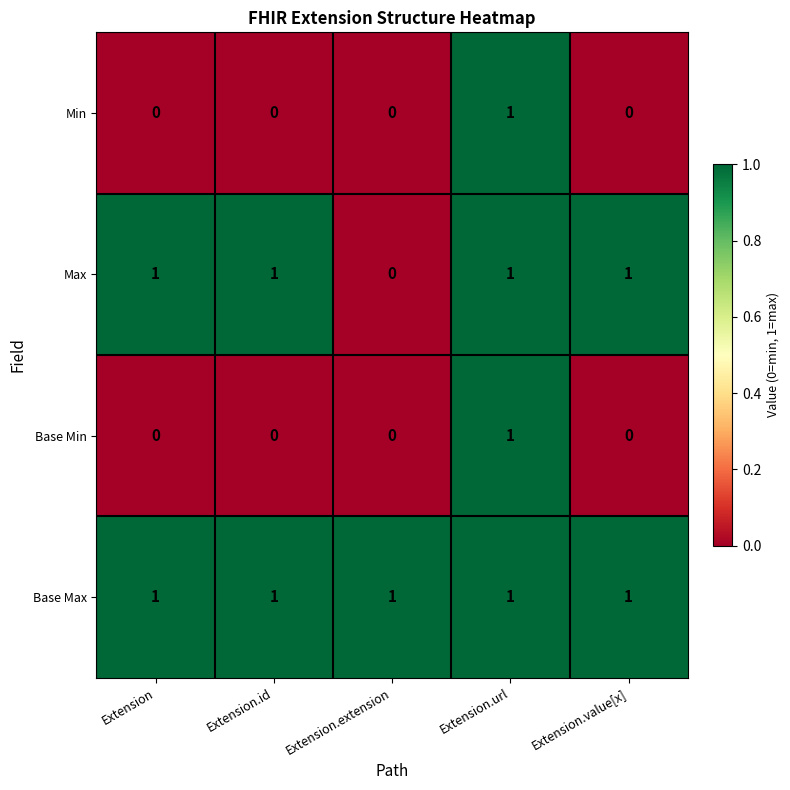

At which label is Max closest to 0?

Extension.extension